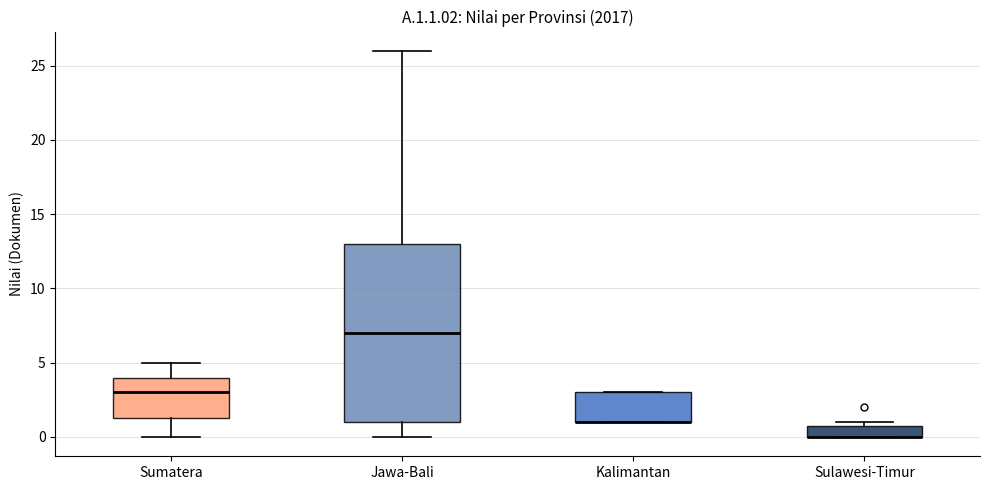

Reading left to right, read every box against the y-axis: the position of its median line, the range the box covers, and the ends of its whiskers. The values are not printed on the chart, so give them approximately, as read against the axis.

Sumatera: median 3.0, box 1.5 to 4.0, whiskers 0.0 to 5.0
Jawa-Bali: median 7.0, box 1.0 to 13.0, whiskers 0.0 to 26.0
Kalimantan: median 1.0 (drawn on the box's lower edge), box 1.0 to 3.0, whiskers 1.0 to 3.0
Sulawesi-Timur: median 0.0 (drawn on the box's lower edge), box 0.0 to 1.0, whiskers 0.0 to 1.0 (just above the box's upper edge)